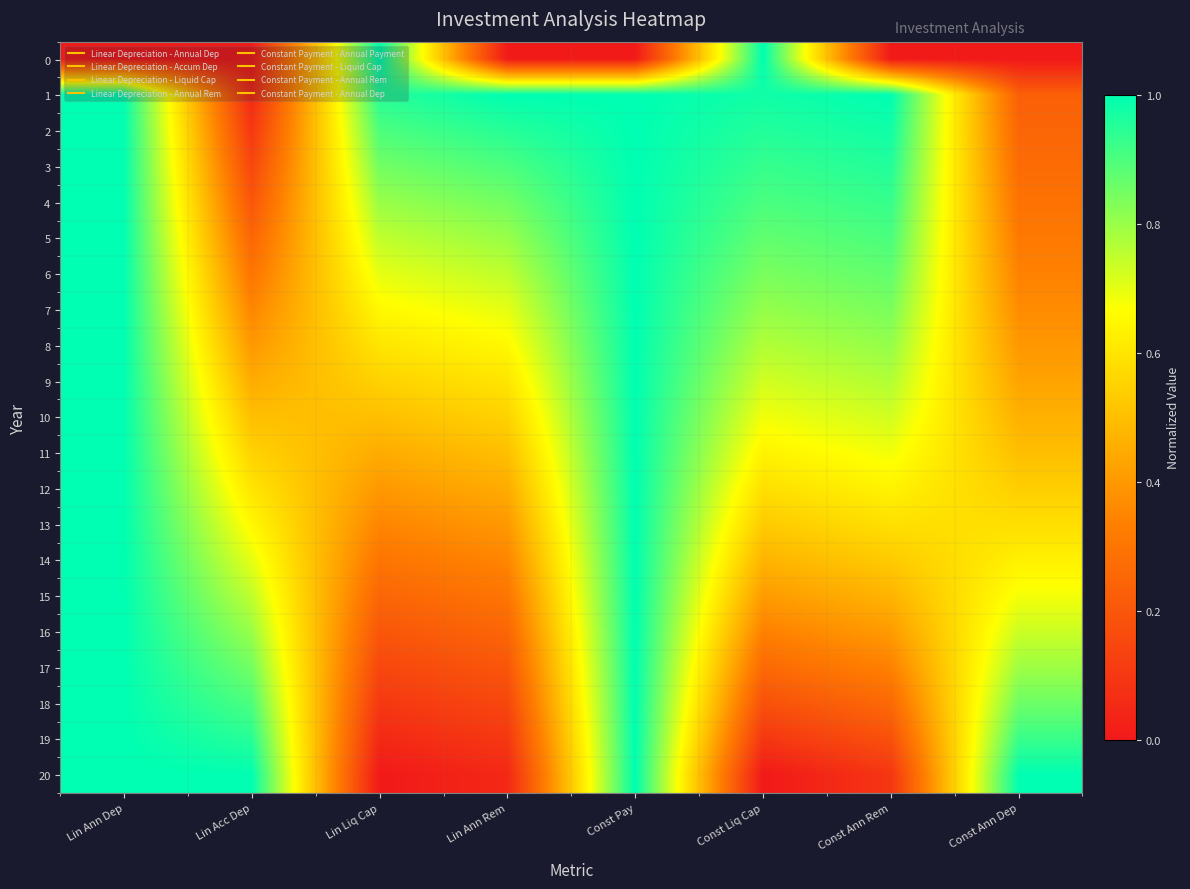

Reading right to left, what are all the values shown in this chart?

0: Const Ann Dep=0.0	Const Ann Rem=0.0	Const Liq Cap=1.0	Const Pay=0.0	Lin Ann Rem=0.0	Lin Liq Cap=1.0	Lin Acc Dep=0.0	Lin Ann Dep=0.0
1: Const Ann Dep=0.2	Const Ann Rem=1.0	Const Liq Cap=1.0	Const Pay=1.0	Lin Ann Rem=1.0	Lin Liq Cap=0.9	Lin Acc Dep=0.1	Lin Ann Dep=1.0
2: Const Ann Dep=0.3	Const Ann Rem=1.0	Const Liq Cap=1.0	Const Pay=1.0	Lin Ann Rem=0.9	Lin Liq Cap=0.9	Lin Acc Dep=0.1	Lin Ann Dep=1.0
3: Const Ann Dep=0.3	Const Ann Rem=1.0	Const Liq Cap=0.9	Const Pay=1.0	Lin Ann Rem=0.9	Lin Liq Cap=0.8	Lin Acc Dep=0.1	Lin Ann Dep=1.0
4: Const Ann Dep=0.3	Const Ann Rem=0.9	Const Liq Cap=0.9	Const Pay=1.0	Lin Ann Rem=0.8	Lin Liq Cap=0.8	Lin Acc Dep=0.2	Lin Ann Dep=1.0
5: Const Ann Dep=0.3	Const Ann Rem=0.9	Const Liq Cap=0.9	Const Pay=1.0	Lin Ann Rem=0.8	Lin Liq Cap=0.8	Lin Acc Dep=0.2	Lin Ann Dep=1.0
6: Const Ann Dep=0.3	Const Ann Rem=0.9	Const Liq Cap=0.8	Const Pay=1.0	Lin Ann Rem=0.8	Lin Liq Cap=0.7	Lin Acc Dep=0.3	Lin Ann Dep=1.0
7: Const Ann Dep=0.4	Const Ann Rem=0.8	Const Liq Cap=0.8	Const Pay=1.0	Lin Ann Rem=0.7	Lin Liq Cap=0.7	Lin Acc Dep=0.3	Lin Ann Dep=1.0
8: Const Ann Dep=0.4	Const Ann Rem=0.8	Const Liq Cap=0.8	Const Pay=1.0	Lin Ann Rem=0.7	Lin Liq Cap=0.6	Lin Acc Dep=0.4	Lin Ann Dep=1.0
9: Const Ann Dep=0.4	Const Ann Rem=0.8	Const Liq Cap=0.7	Const Pay=1.0	Lin Ann Rem=0.6	Lin Liq Cap=0.6	Lin Acc Dep=0.5	Lin Ann Dep=1.0
10: Const Ann Dep=0.5	Const Ann Rem=0.7	Const Liq Cap=0.7	Const Pay=1.0	Lin Ann Rem=0.6	Lin Liq Cap=0.5	Lin Acc Dep=0.5	Lin Ann Dep=1.0
11: Const Ann Dep=0.5	Const Ann Rem=0.7	Const Liq Cap=0.6	Const Pay=1.0	Lin Ann Rem=0.5	Lin Liq Cap=0.5	Lin Acc Dep=0.6	Lin Ann Dep=1.0
12: Const Ann Dep=0.5	Const Ann Rem=0.6	Const Liq Cap=0.6	Const Pay=1.0	Lin Ann Rem=0.5	Lin Liq Cap=0.4	Lin Acc Dep=0.6	Lin Ann Dep=1.0
13: Const Ann Dep=0.6	Const Ann Rem=0.6	Const Liq Cap=0.5	Const Pay=1.0	Lin Ann Rem=0.4	Lin Liq Cap=0.3	Lin Acc Dep=0.7	Lin Ann Dep=1.0
14: Const Ann Dep=0.6	Const Ann Rem=0.5	Const Liq Cap=0.5	Const Pay=1.0	Lin Ann Rem=0.3	Lin Liq Cap=0.3	Lin Acc Dep=0.7	Lin Ann Dep=1.0
15: Const Ann Dep=0.7	Const Ann Rem=0.5	Const Liq Cap=0.4	Const Pay=1.0	Lin Ann Rem=0.3	Lin Liq Cap=0.2	Lin Acc Dep=0.8	Lin Ann Dep=1.0
16: Const Ann Dep=0.7	Const Ann Rem=0.4	Const Liq Cap=0.3	Const Pay=1.0	Lin Ann Rem=0.2	Lin Liq Cap=0.2	Lin Acc Dep=0.8	Lin Ann Dep=1.0
17: Const Ann Dep=0.8	Const Ann Rem=0.3	Const Liq Cap=0.3	Const Pay=1.0	Lin Ann Rem=0.2	Lin Liq Cap=0.1	Lin Acc Dep=0.8	Lin Ann Dep=1.0
18: Const Ann Dep=0.9	Const Ann Rem=0.3	Const Liq Cap=0.2	Const Pay=1.0	Lin Ann Rem=0.1	Lin Liq Cap=0.1	Lin Acc Dep=0.9	Lin Ann Dep=1.0
19: Const Ann Dep=0.9	Const Ann Rem=0.2	Const Liq Cap=0.1	Const Pay=1.0	Lin Ann Rem=0.1	Lin Liq Cap=0.1	Lin Acc Dep=0.9	Lin Ann Dep=1.0
20: Const Ann Dep=1.0	Const Ann Rem=0.1	Const Liq Cap=0.0	Const Pay=1.0	Lin Ann Rem=0.1	Lin Liq Cap=0.0	Lin Acc Dep=1.0	Lin Ann Dep=1.0